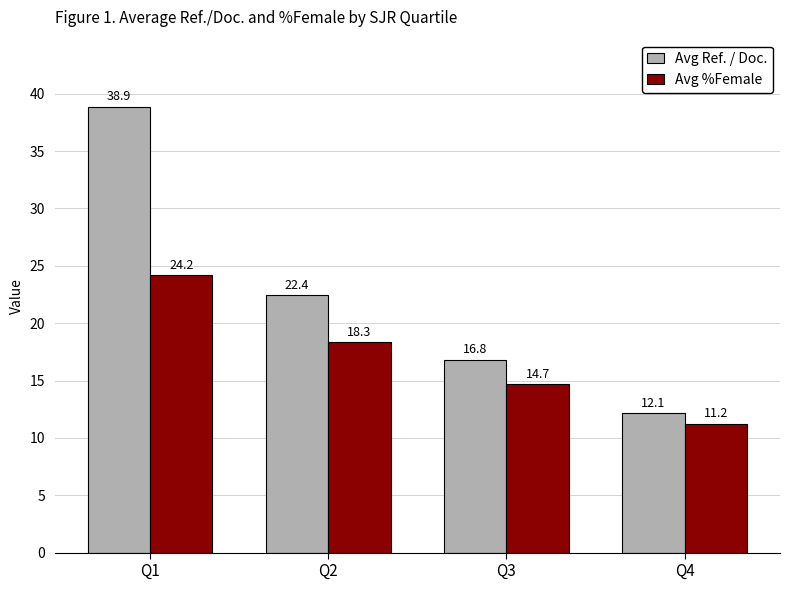

True or false: Avg %Female has a value of 24.2 at Q1.

True